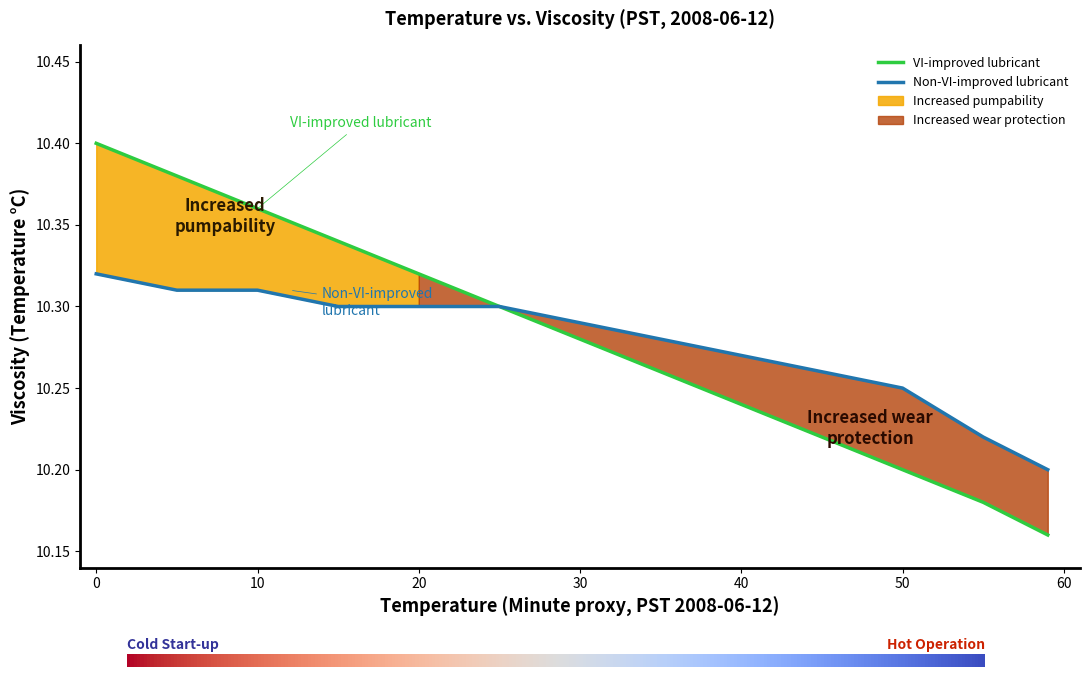

What is the average value of the Non-VI-improved lubricant series?

10.3